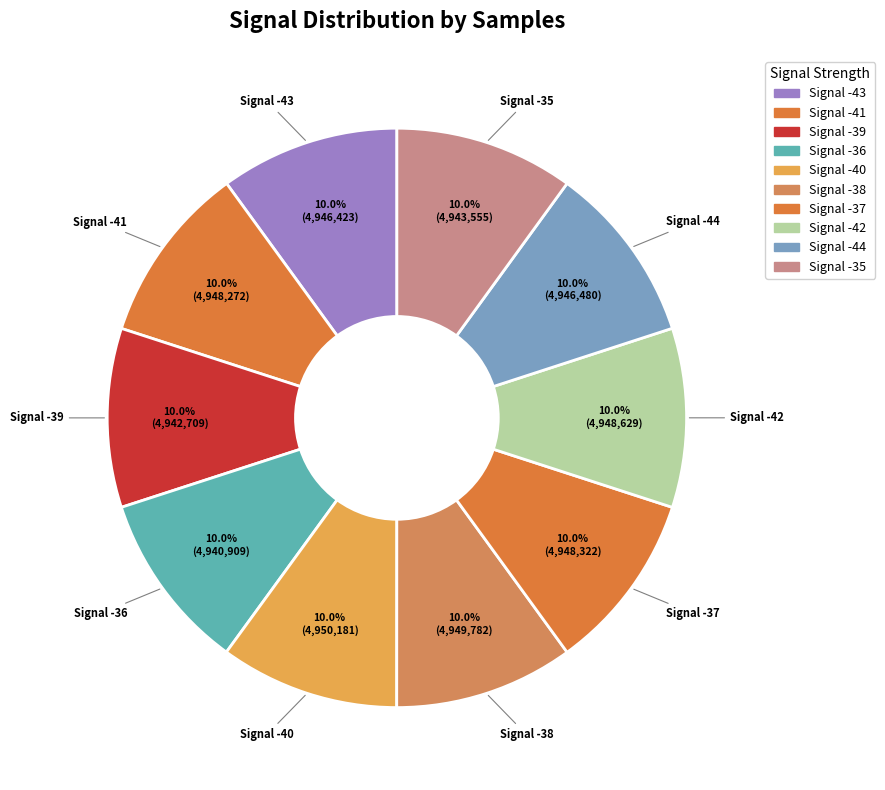

Count the number of slices in the pie.

10